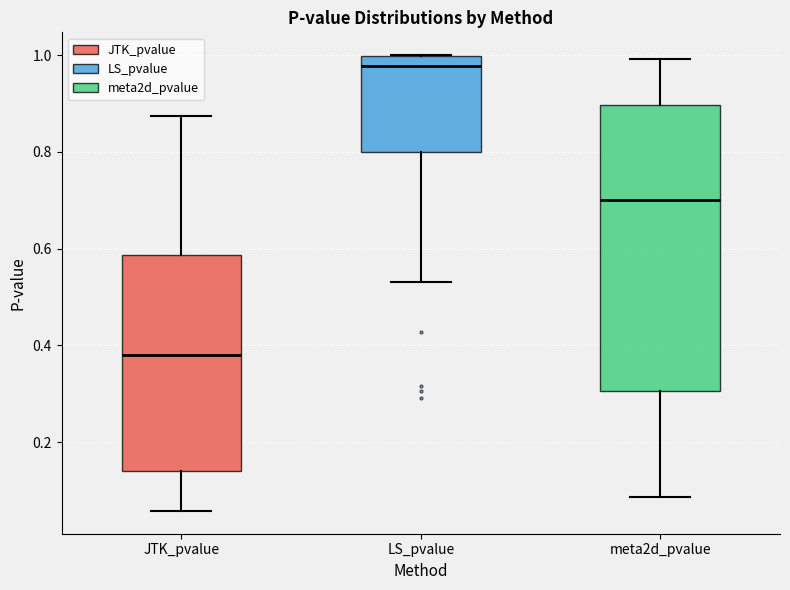

Where does the median line of the box for LS_pvalue sit on the y-axis? The values are not printed on the chart, so give them approximately, as read against the axis.

0.98